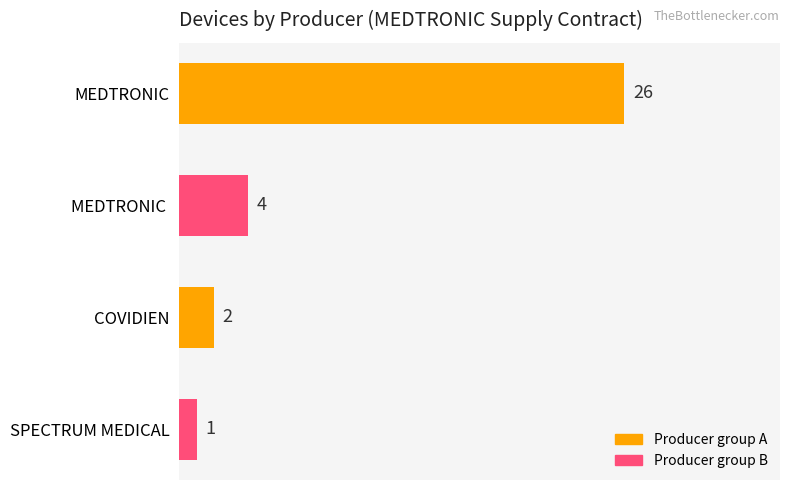

Reading top to bottom, list all the values displayed in this chart.

MEDTRONIC=26	MEDTRONIC =4	COVIDIEN=2	SPECTRUM MEDICAL=1